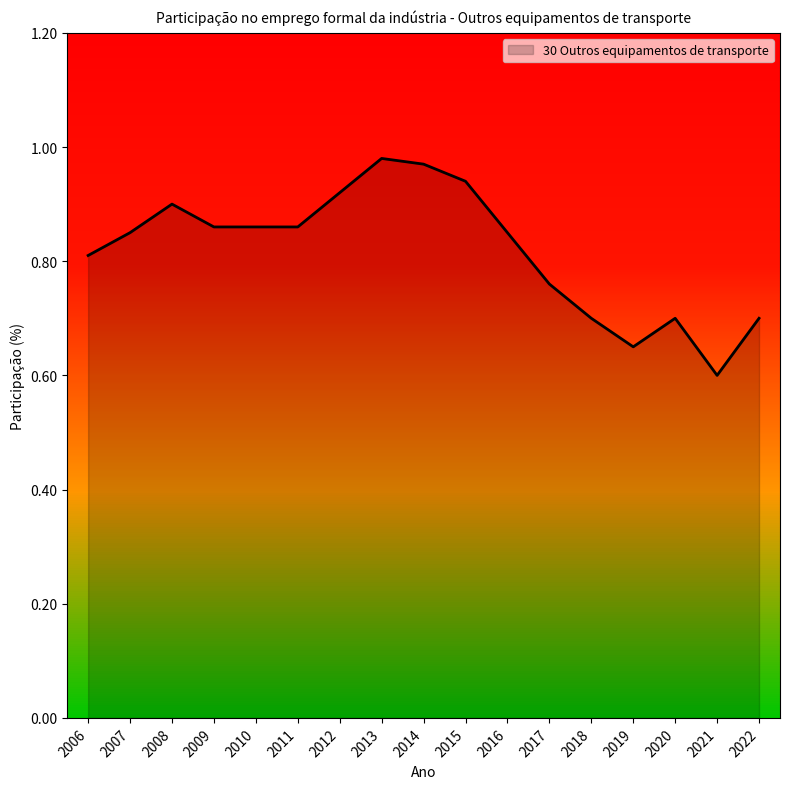

What is the sum of the values at 2022 and 2021?

1.3